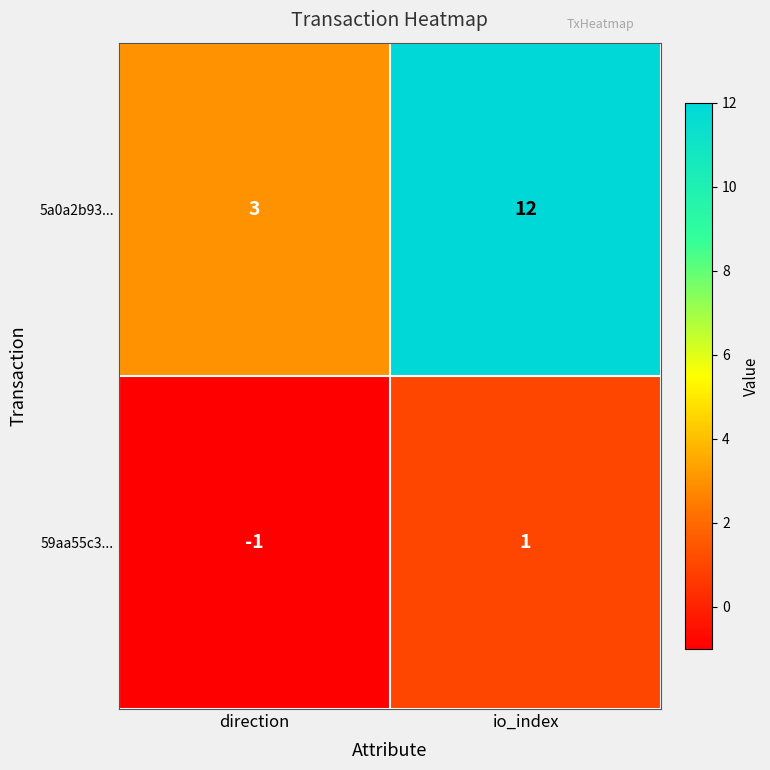

At which label is 59aa55c3... closest to 0?

direction